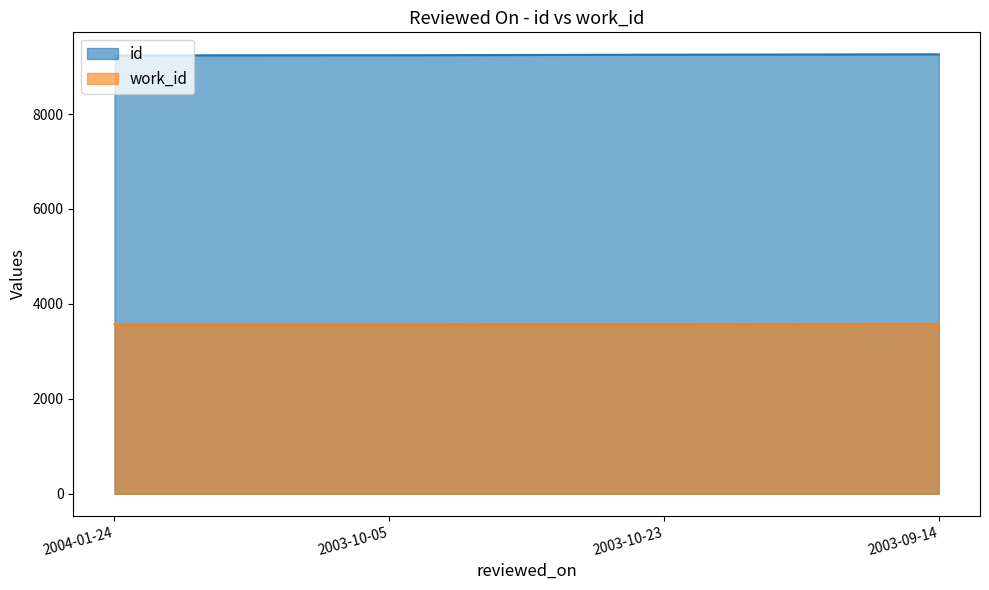

Which series has the largest total across all categories?

id